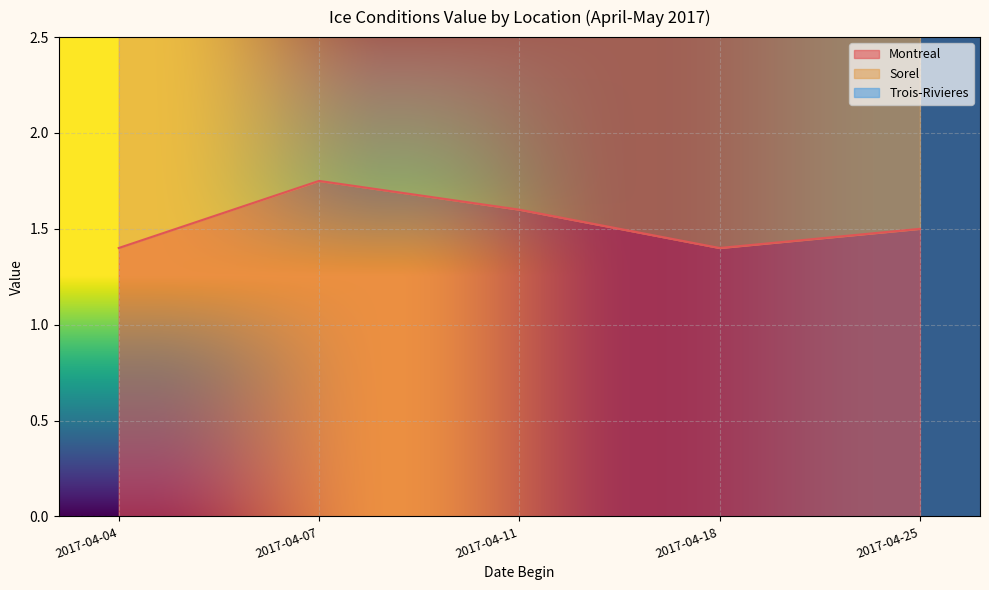

In Trois-Rivieres, how many points are higher than both neighbors (excluding endpoints)?

1